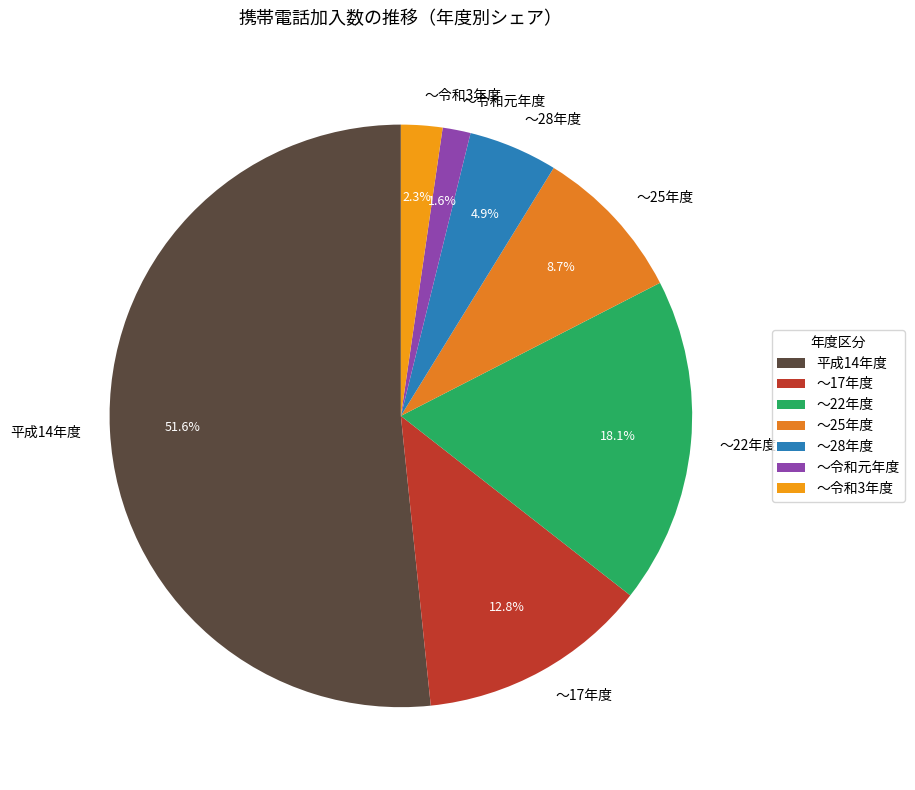

Rank the categories by value from highest to lowest.

平成14年度, 〜22年度, 〜17年度, 〜25年度, 〜28年度, 〜令和3年度, 〜令和元年度